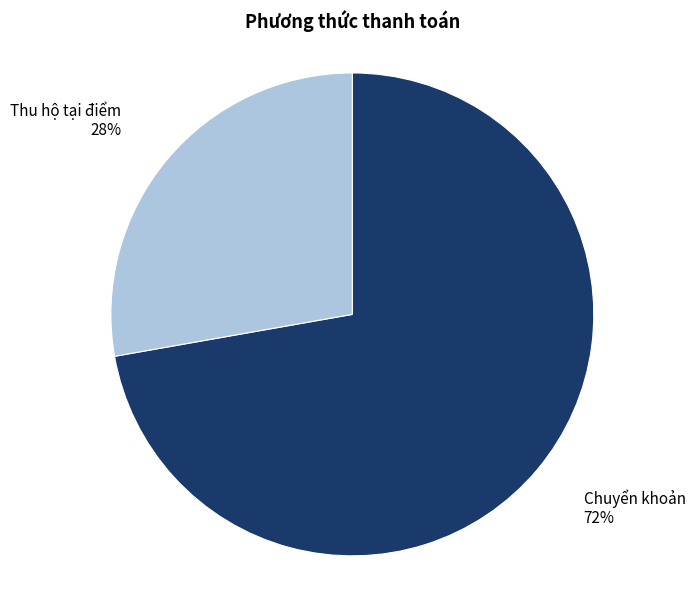

How many slices are in this pie chart?

2